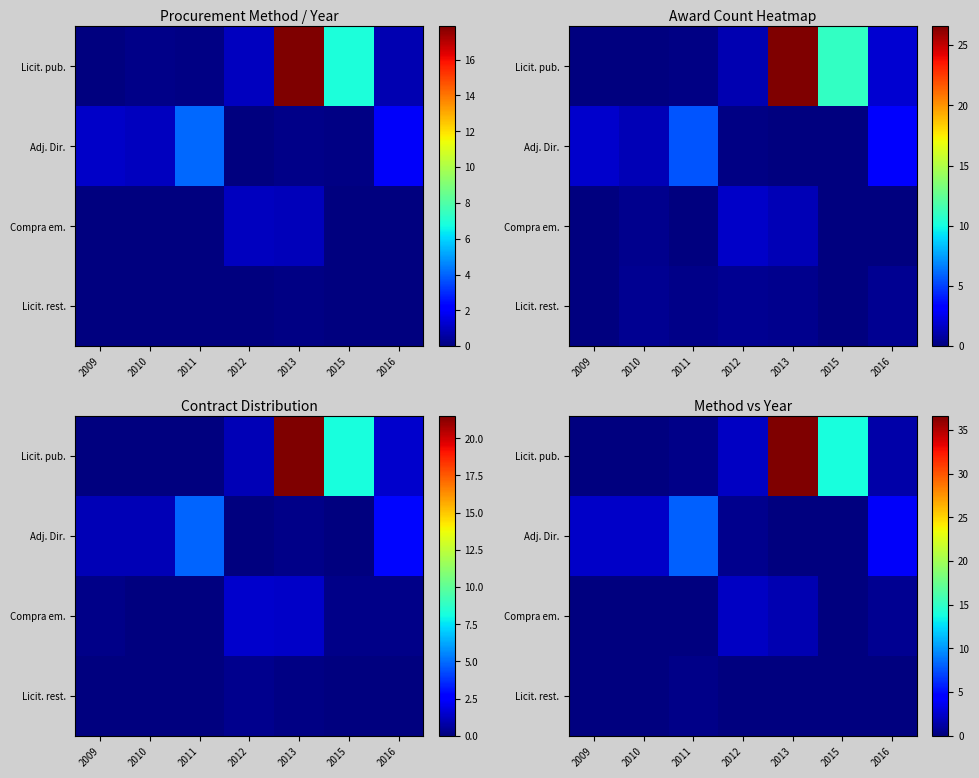

Where does the Licit. pub. series first go above 1?

2012